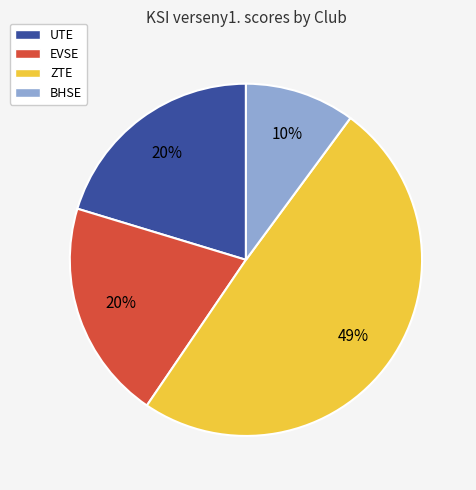

Count the number of slices in the pie.

4